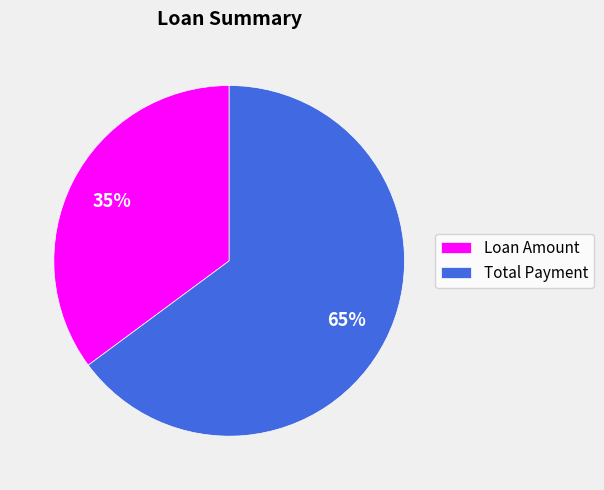

Is it true that Loan Amount is 35% of the pie?

True